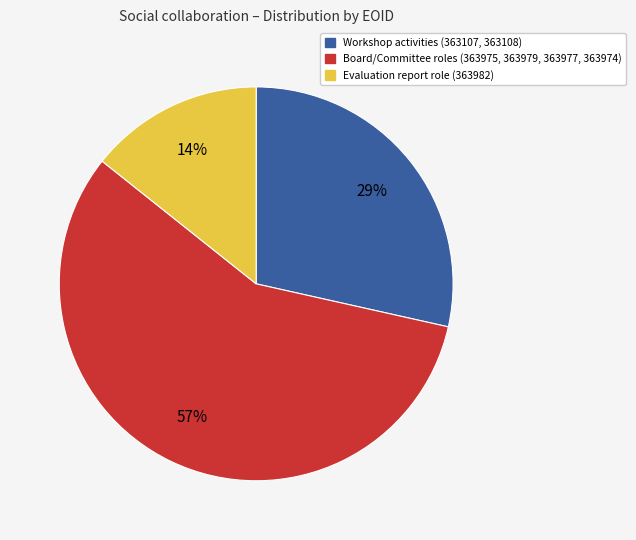

To the nearest percent, what is the difference between the largest and smallest slice percentages?

43%